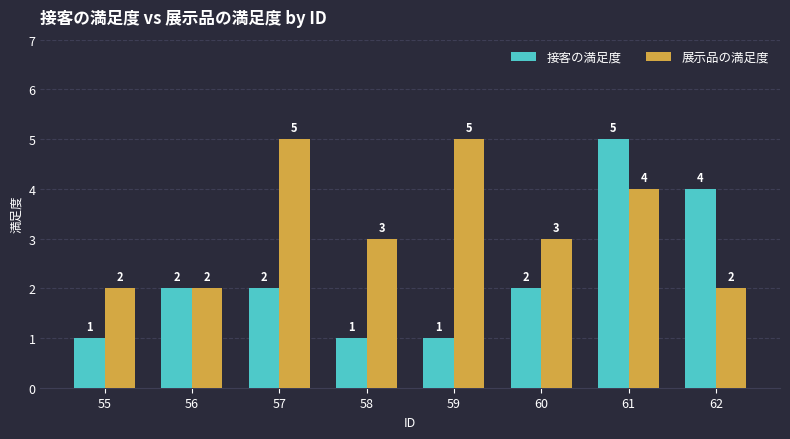

Which series has the largest range (max minus min)?

接客の満足度